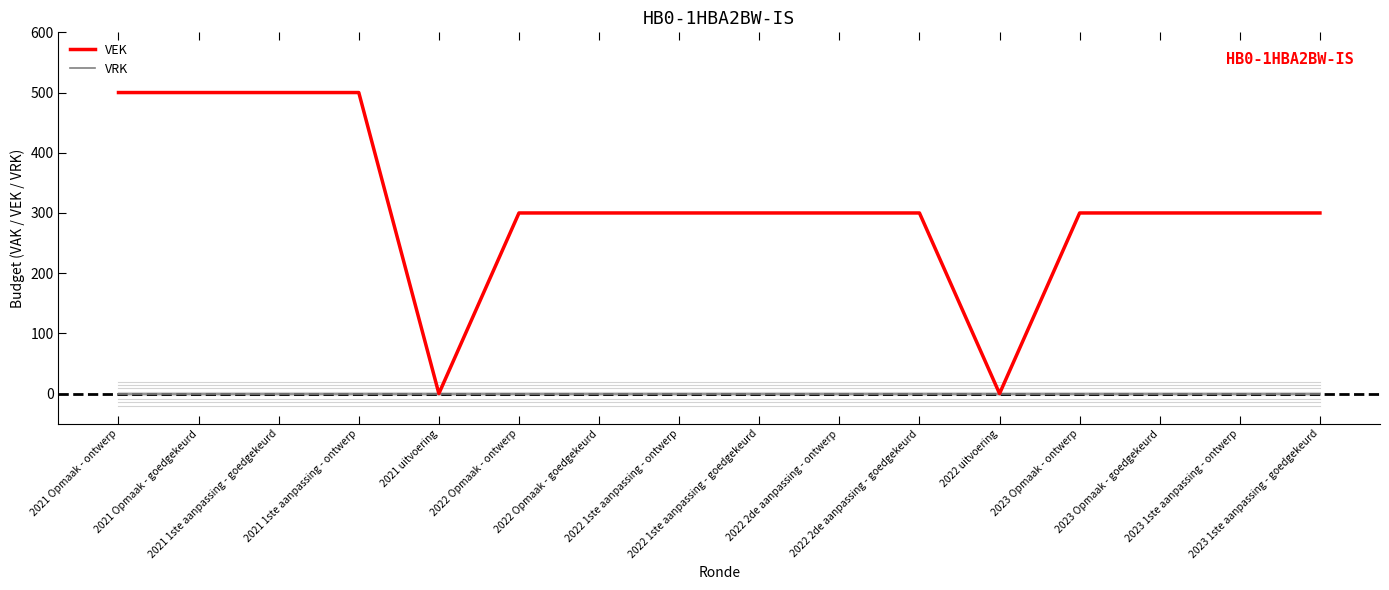

What is the total value across all series at 2021 1ste aanpassing - ontwerp?

500